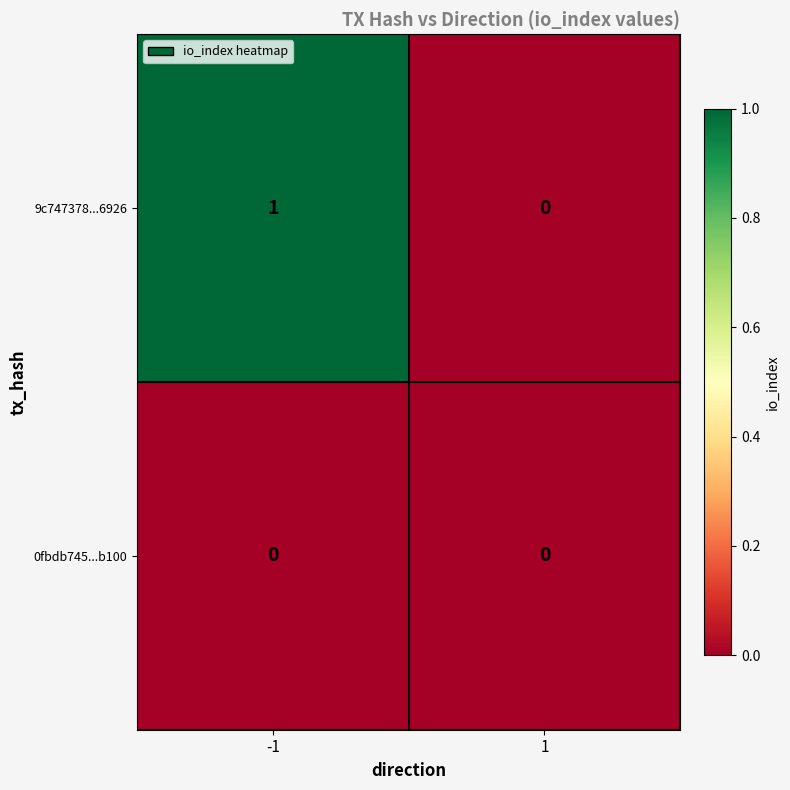

Which series has the largest total across all categories?

9c747378...6926